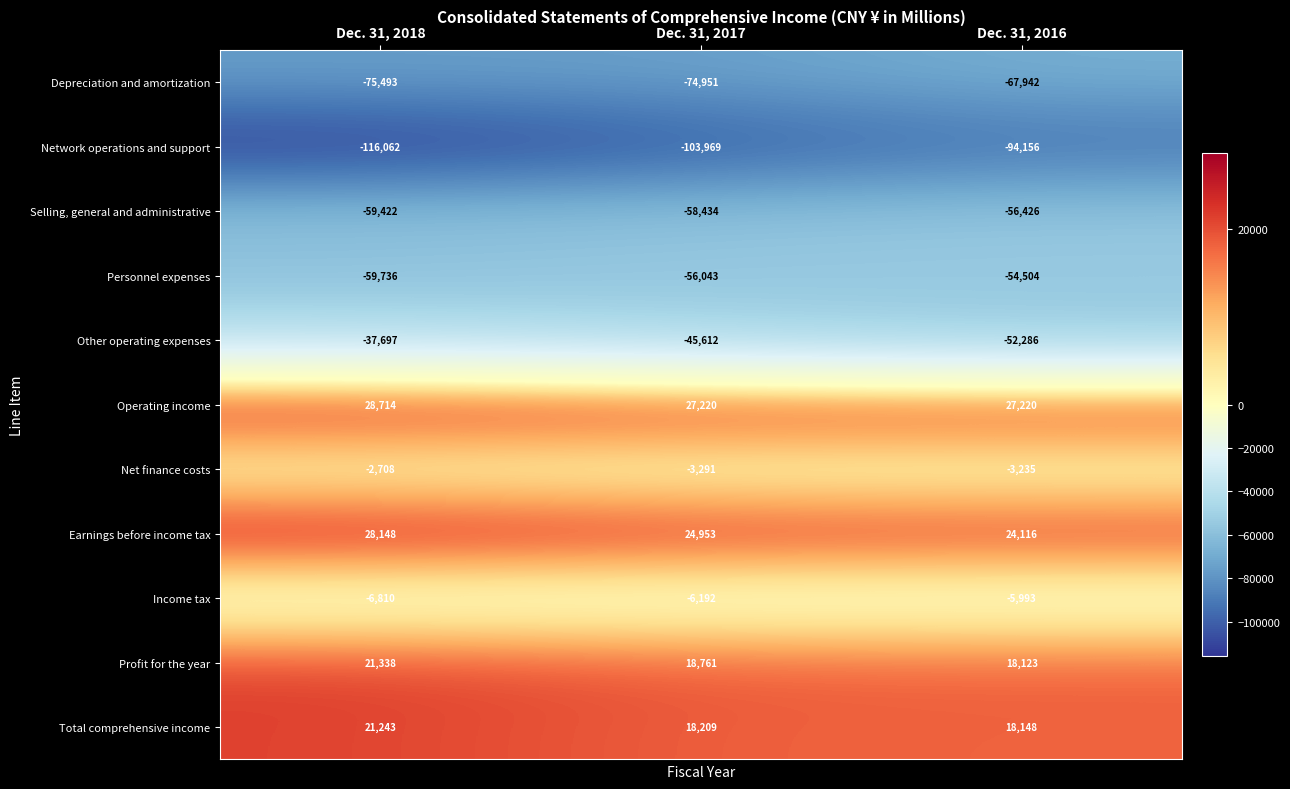

How many series are shown in this chart?

11